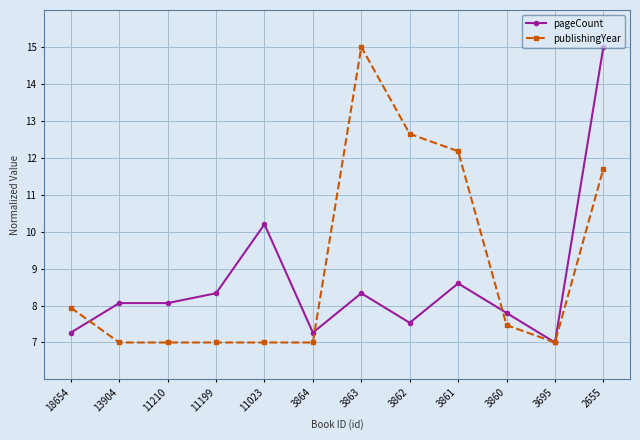

Count the number of data series in this chart.

2